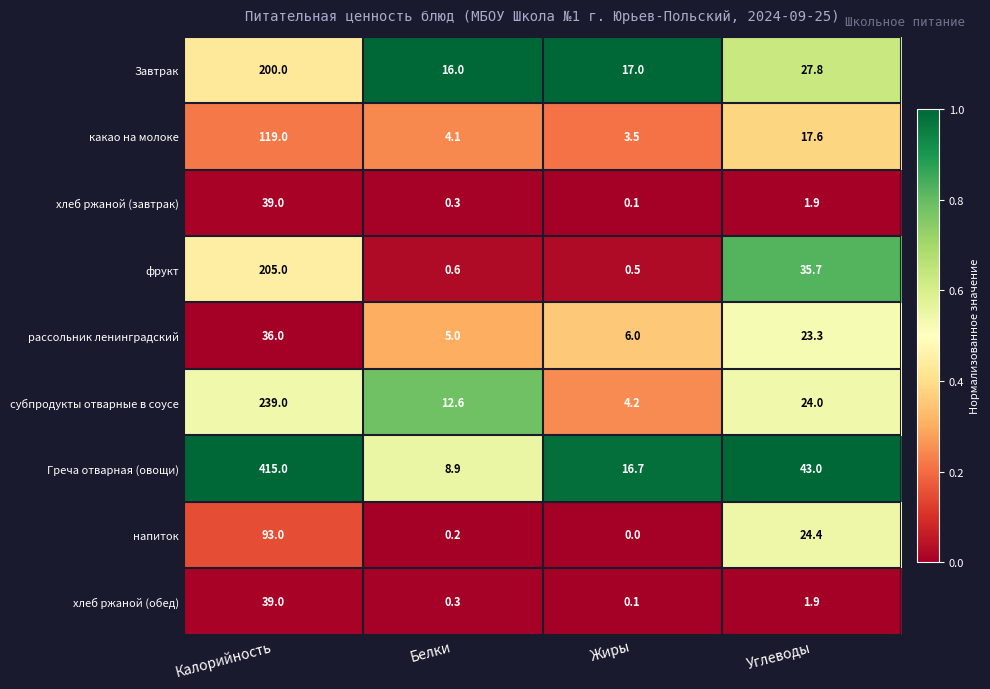

What is the difference between the фрукт values at Углеводы and Белки?

35.1